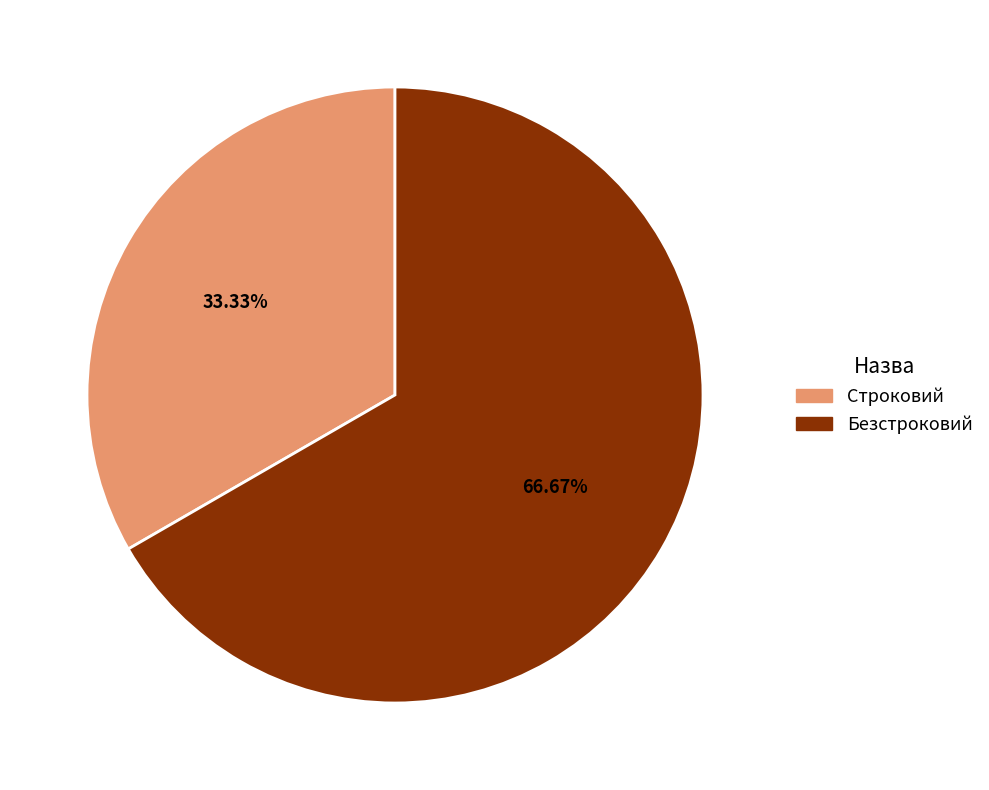

Is it true that Безстроковий is 60% of the pie?

False